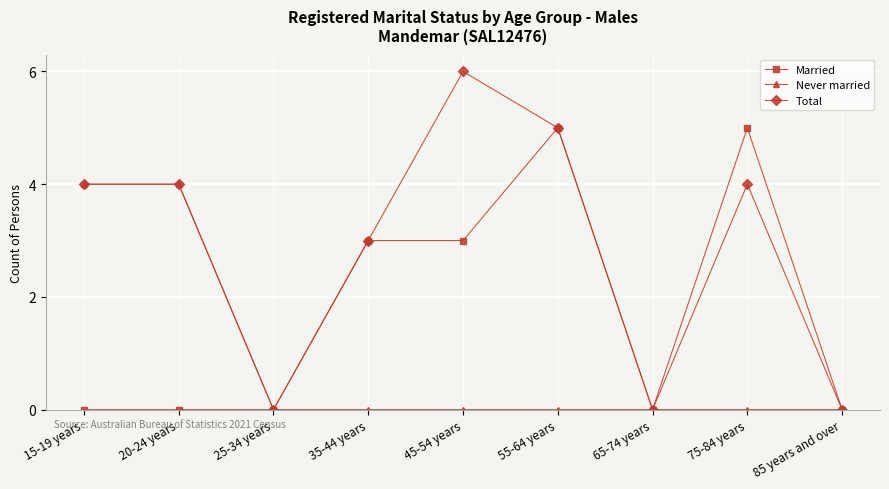

What position from the left is 55-64 years?

6